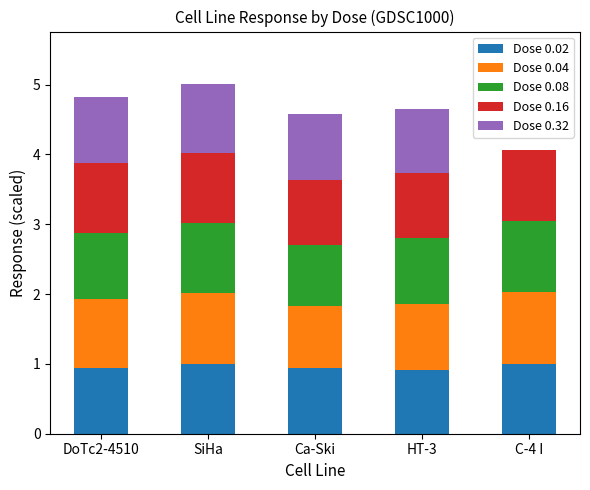

Is it true that Dose 0.02 equals 0.9 at HT-3?

True